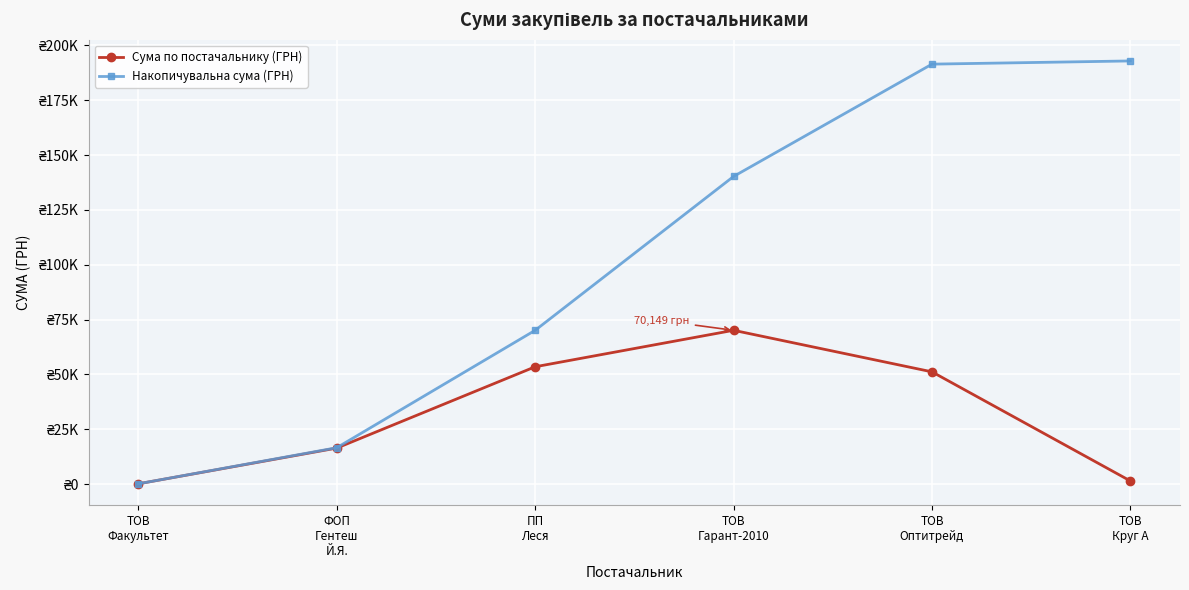

What are all the series names shown in the legend?

Сума по постачальнику (ГРН), Накопичувальна сума (ГРН)